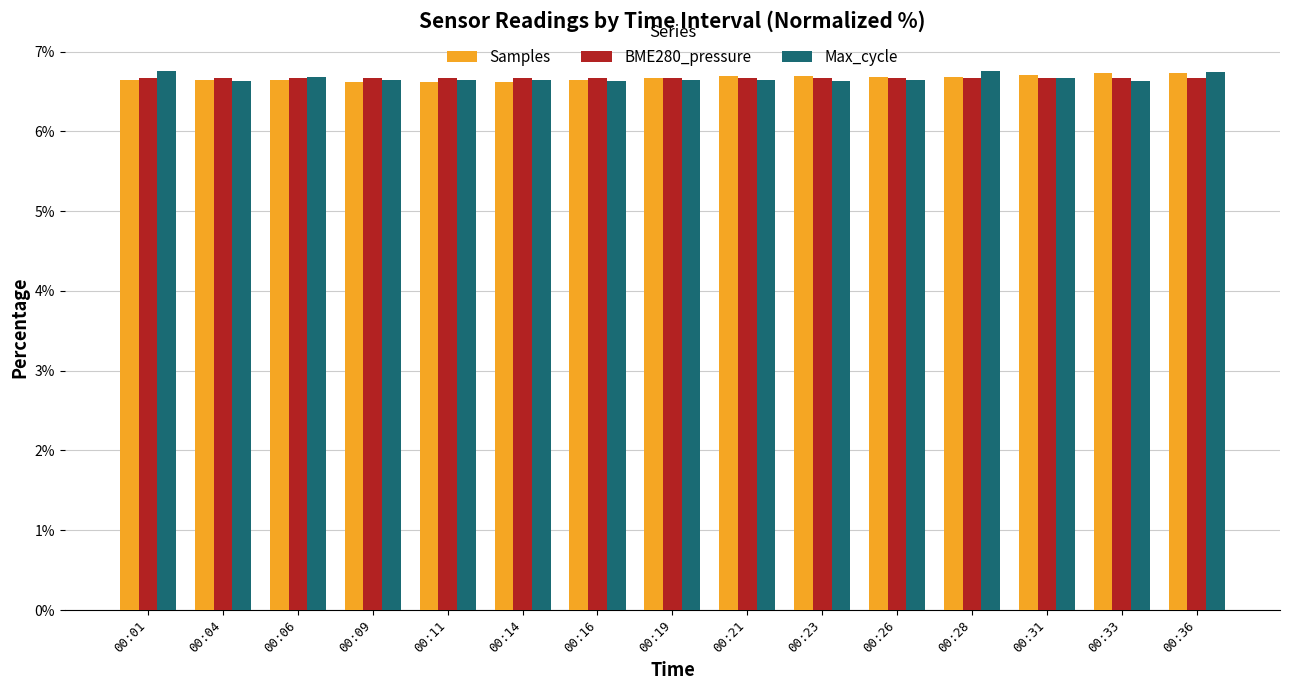

The value of Max_cycle at 00:31 is 1.7. True or false?

False